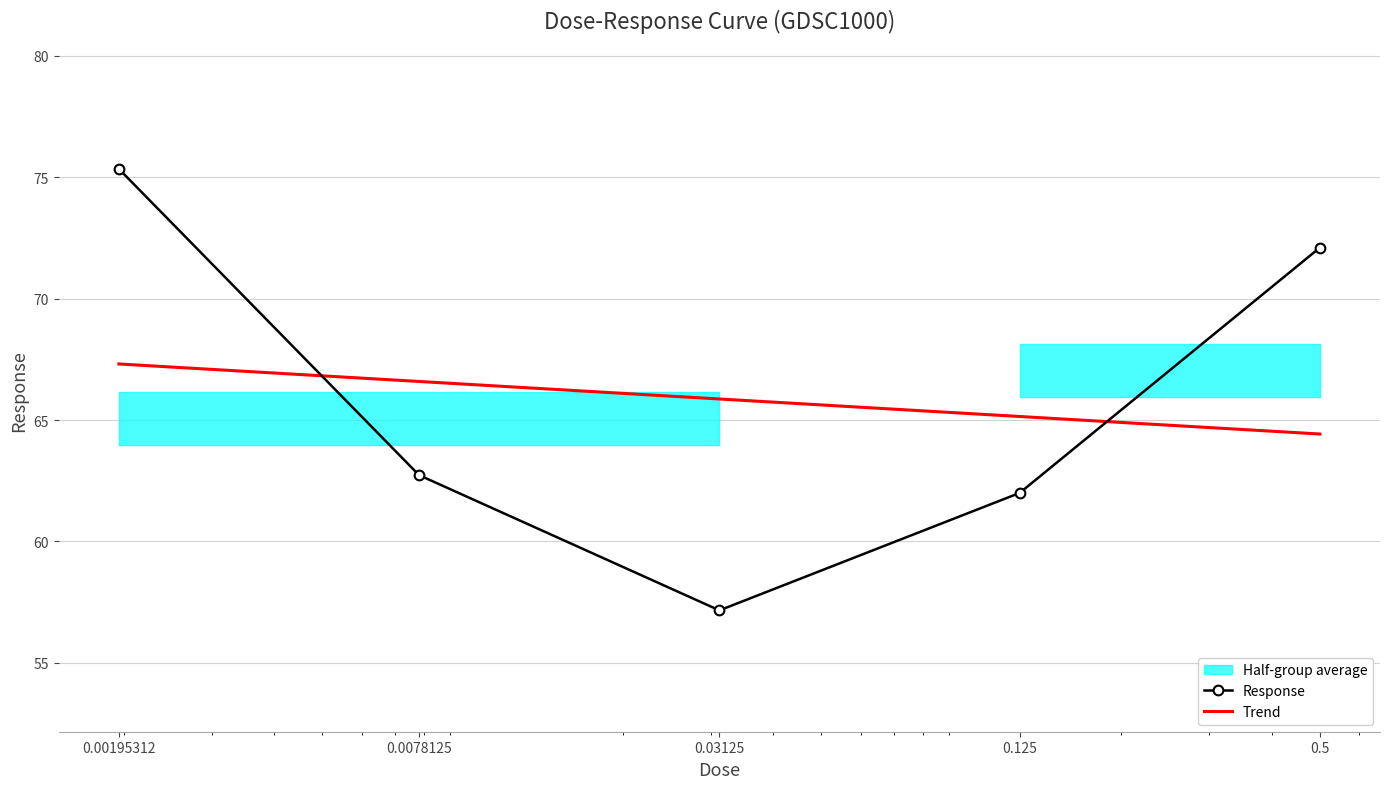

What is the total value across all series at 0.0078125?

129.3